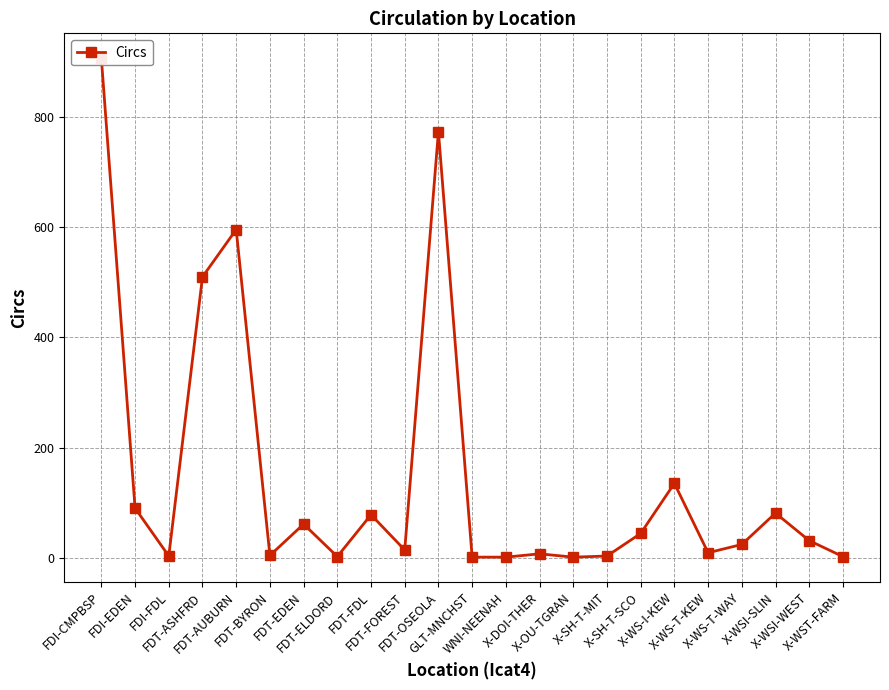

What is the difference between the values at FDT-OSEOLA and WNI-NEENAH?

773